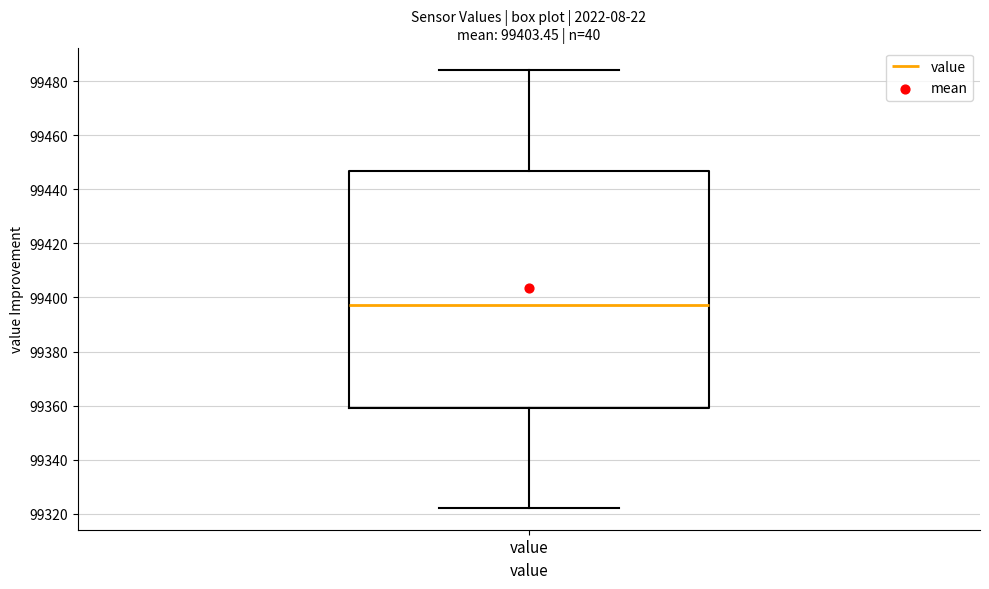

Transcribe this box plot: give where the median line is, the range the box spans, and where the two whiskers end, as read against the y-axis. The values are not printed on the chart, so give them approximately, as read against the axis.

median 99398, box 99360 to 99446, whiskers 99322 to 99484